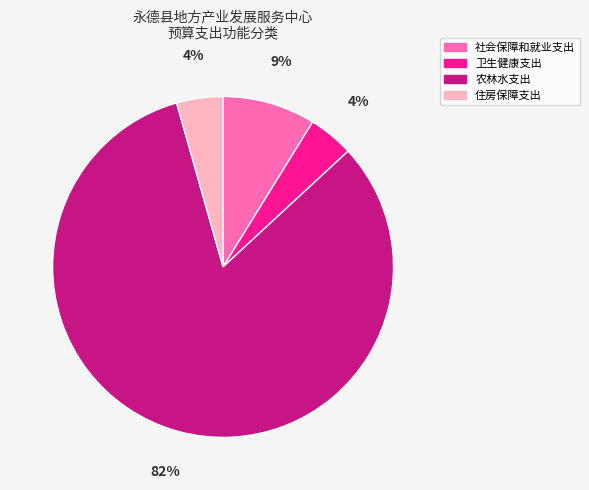

To the nearest percent, what is the combined percentage of 农林水支出 and 卫生健康支出?

87%